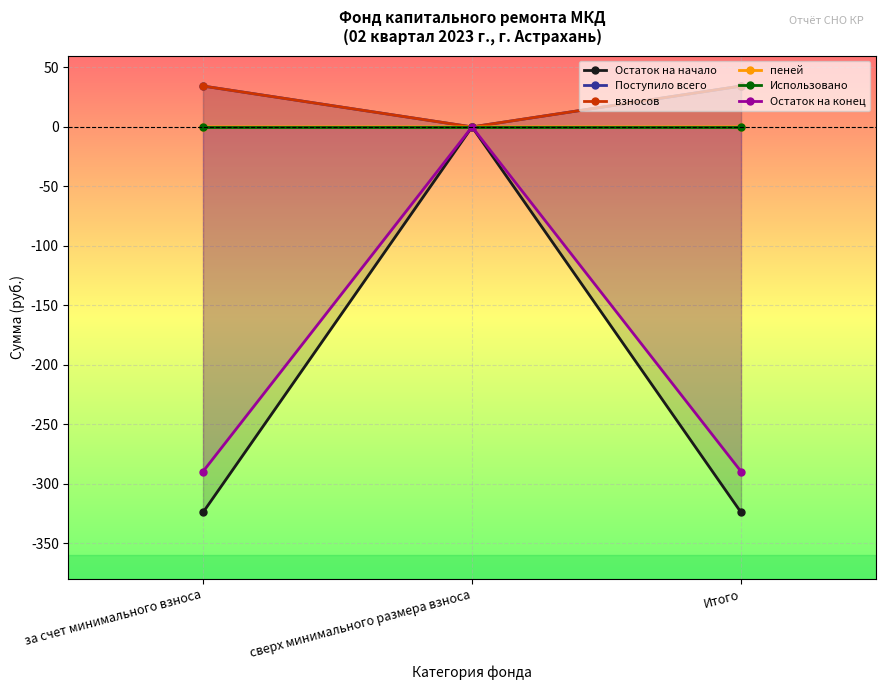

Rank the categories by Остаток на конец value from highest to lowest.

сверх минимального размера взноса, за счет минимального взноса, Итого